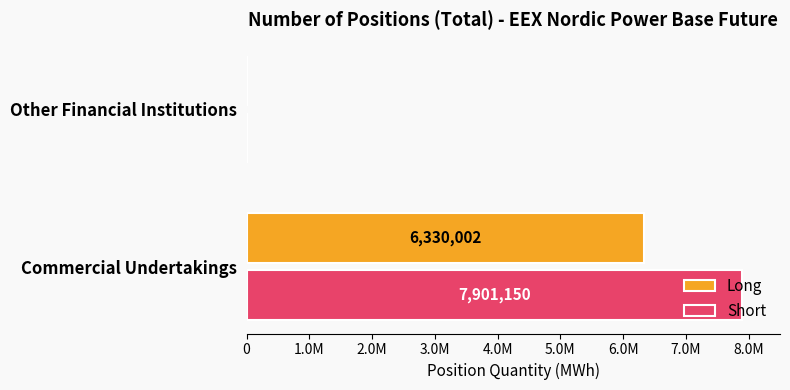

What are all the series names shown in the legend?

Long, Short